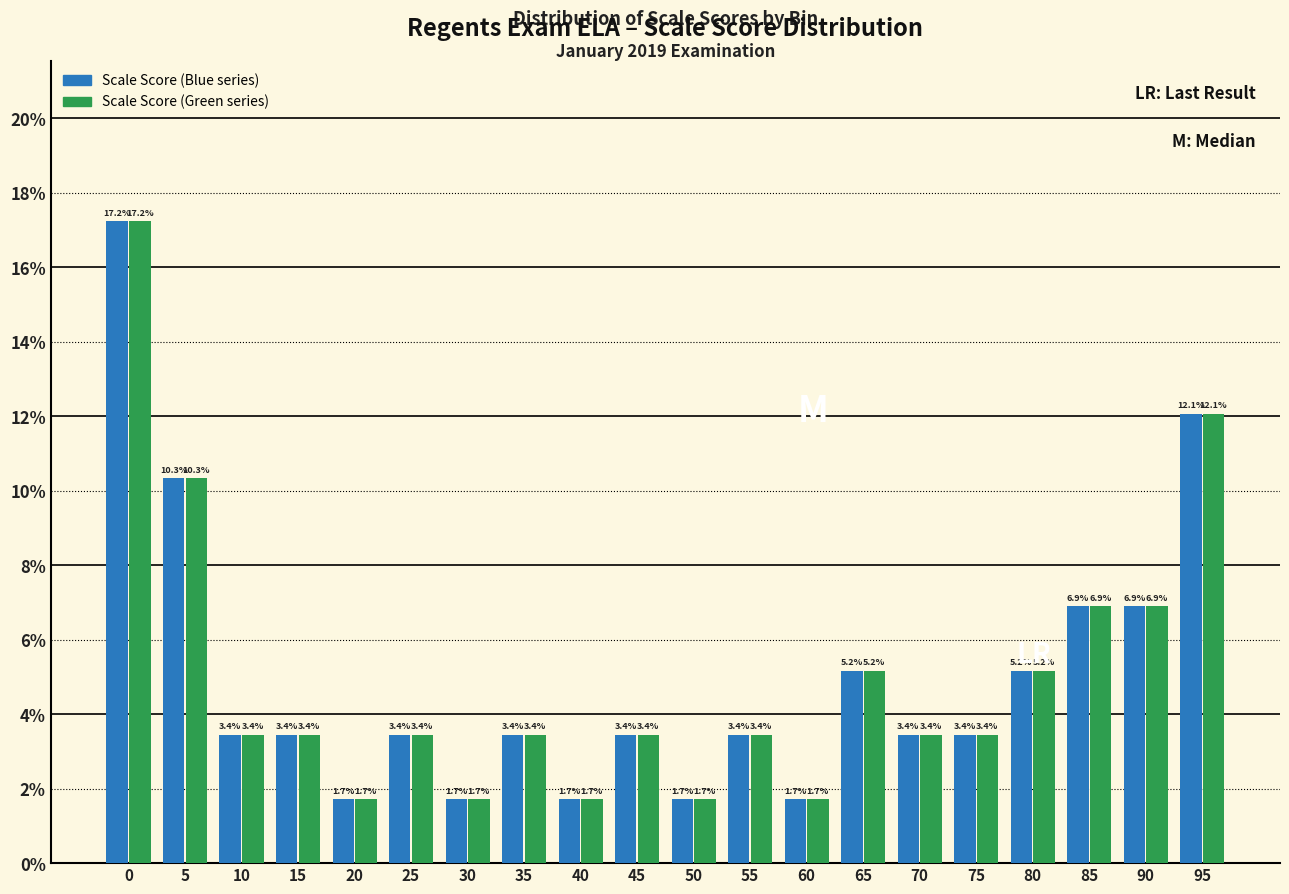

What is the total value across all series at 50?

3.4